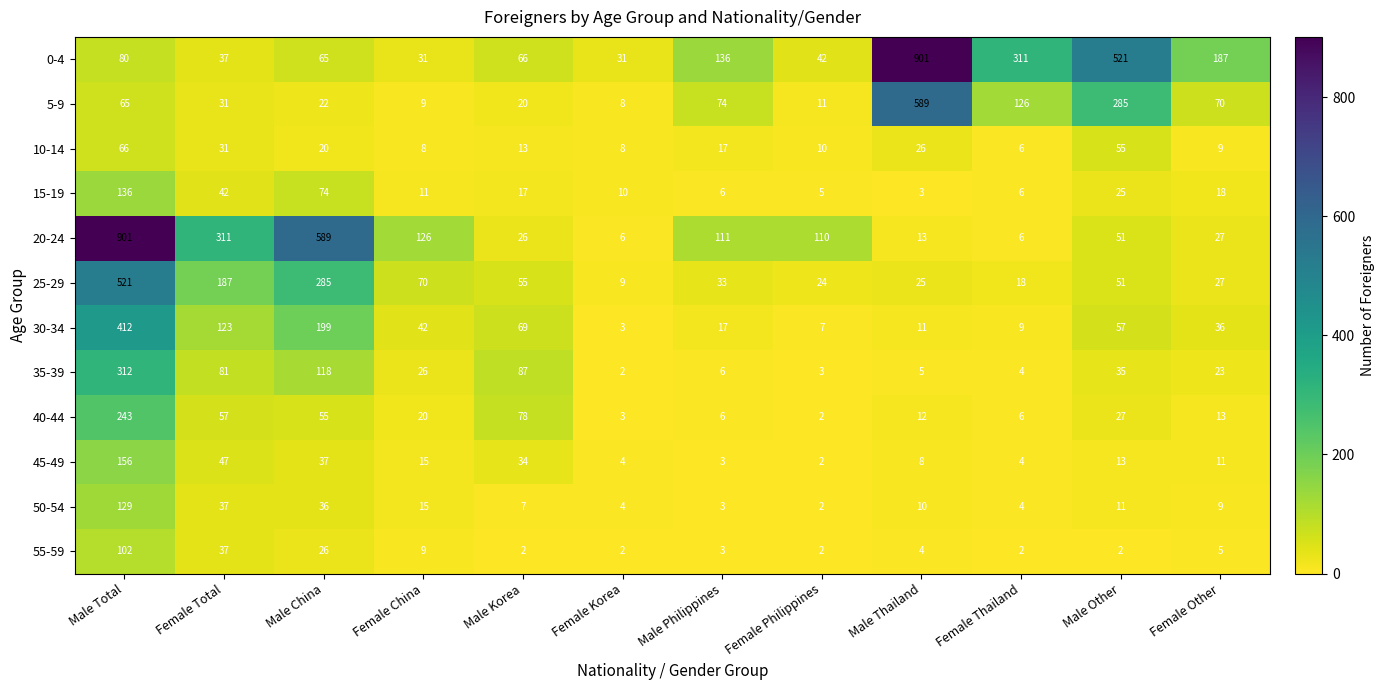

Which category has the highest value in the 35-39 series?

Male Total